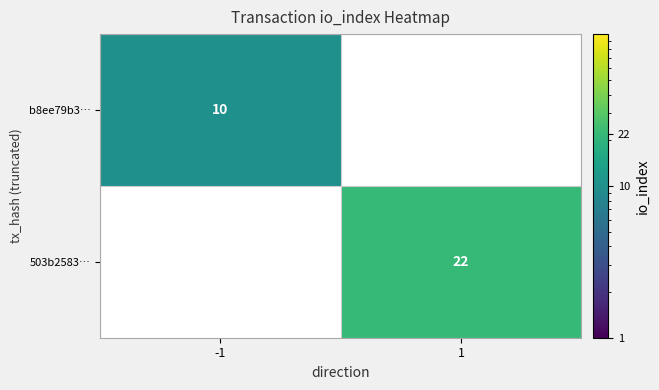

Between 1 and -1, which is larger?

-1